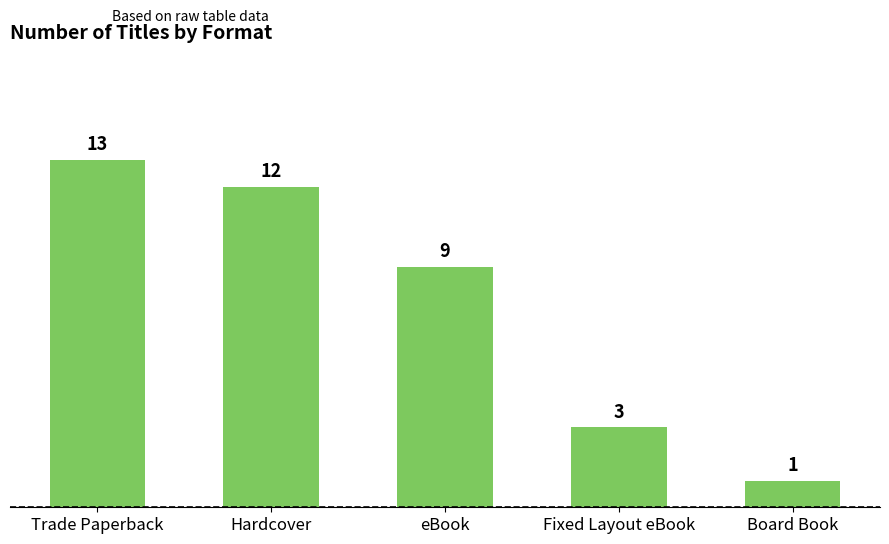

The chart shows a value of 15 at eBook. True or false?

False